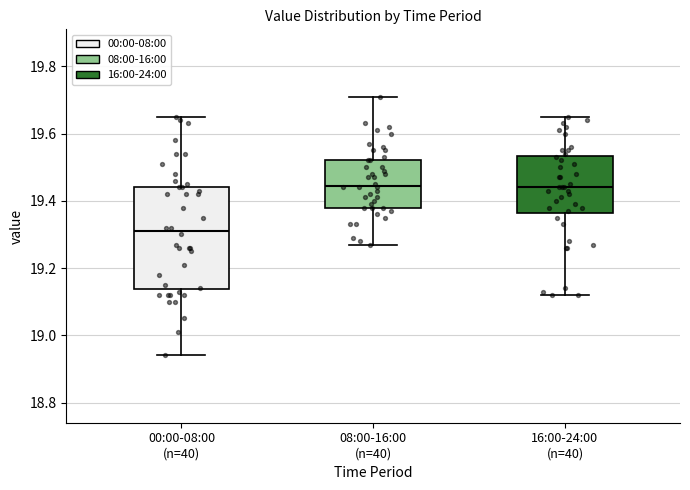

Reading left to right, read every box against the y-axis: the position of its median line, the range the box covers, and the ends of its whiskers. The values are not printed on the chart, so give them approximately, as read against the axis.

00:00-08:00 (n=40): median 19.32, box 19.14 to 19.44, whiskers 18.94 to 19.66
08:00-16:00 (n=40): median 19.44, box 19.38 to 19.52, whiskers 19.28 to 19.72
16:00-24:00 (n=40): median 19.44, box 19.36 to 19.54, whiskers 19.12 to 19.66